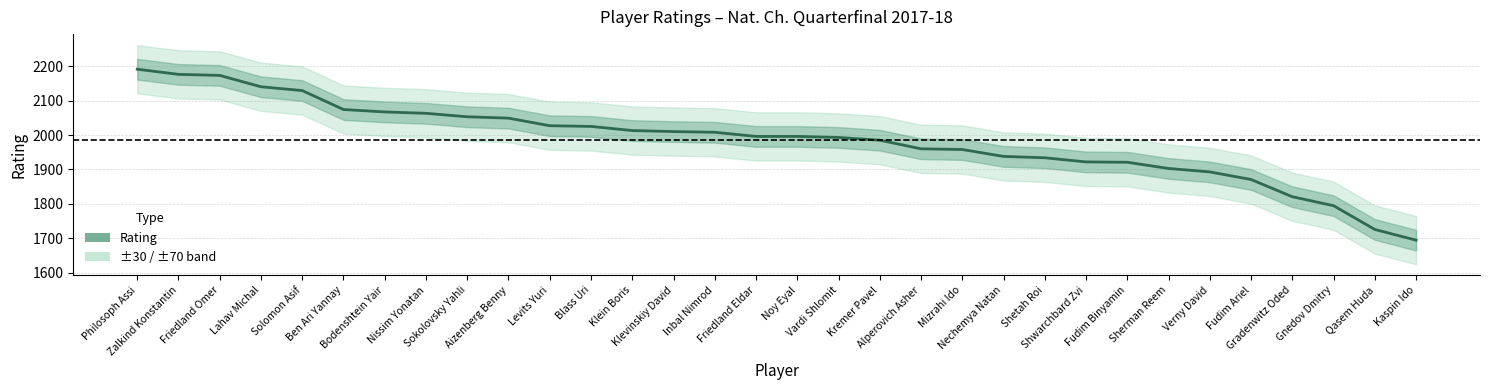

What is the greatest value displayed?

2191